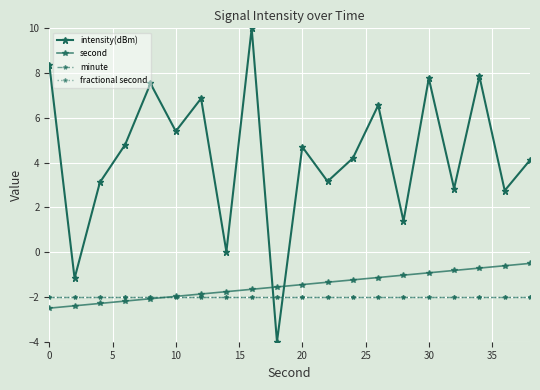

What is the value of the intensity(dBm) point at the 2nd from the left?

-1.2